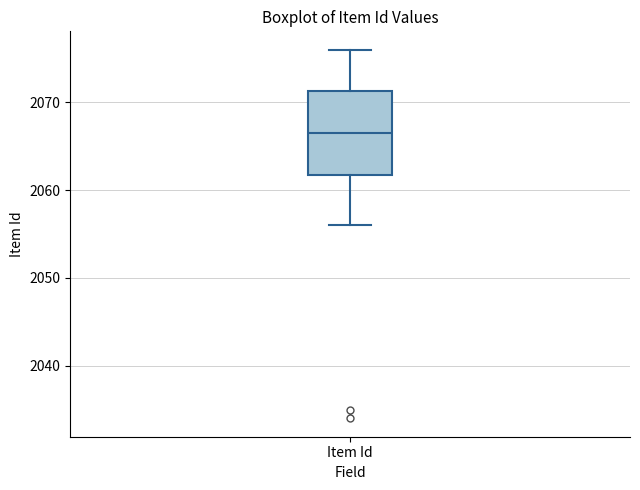

Transcribe this box plot: give where the median line is, the range the box spans, and where the two whiskers end, as read against the y-axis. The values are not printed on the chart, so give them approximately, as read against the axis.

median 2067, box 2062 to 2071, whiskers 2056 to 2076